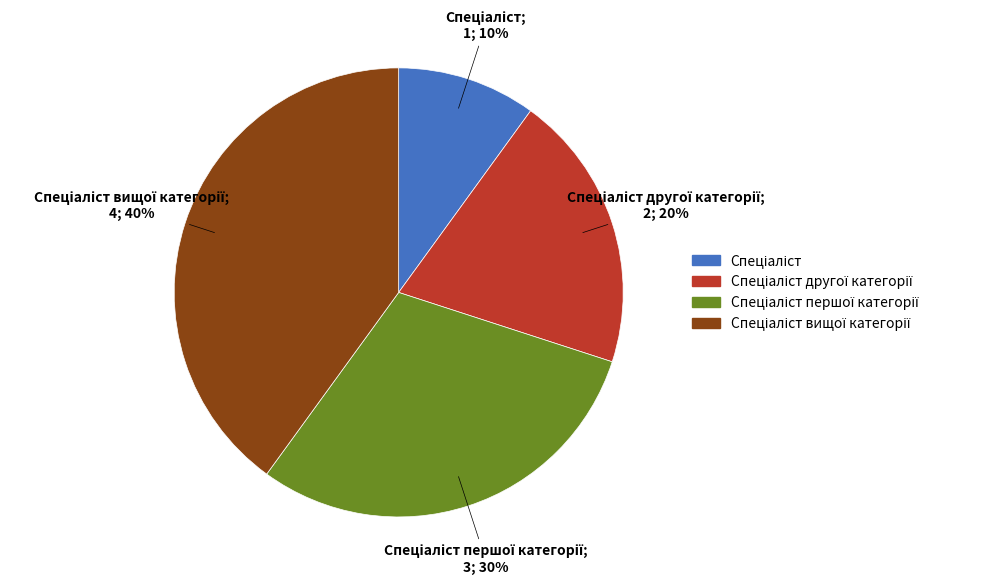

Is there any slice that represents more than half of the pie?

No